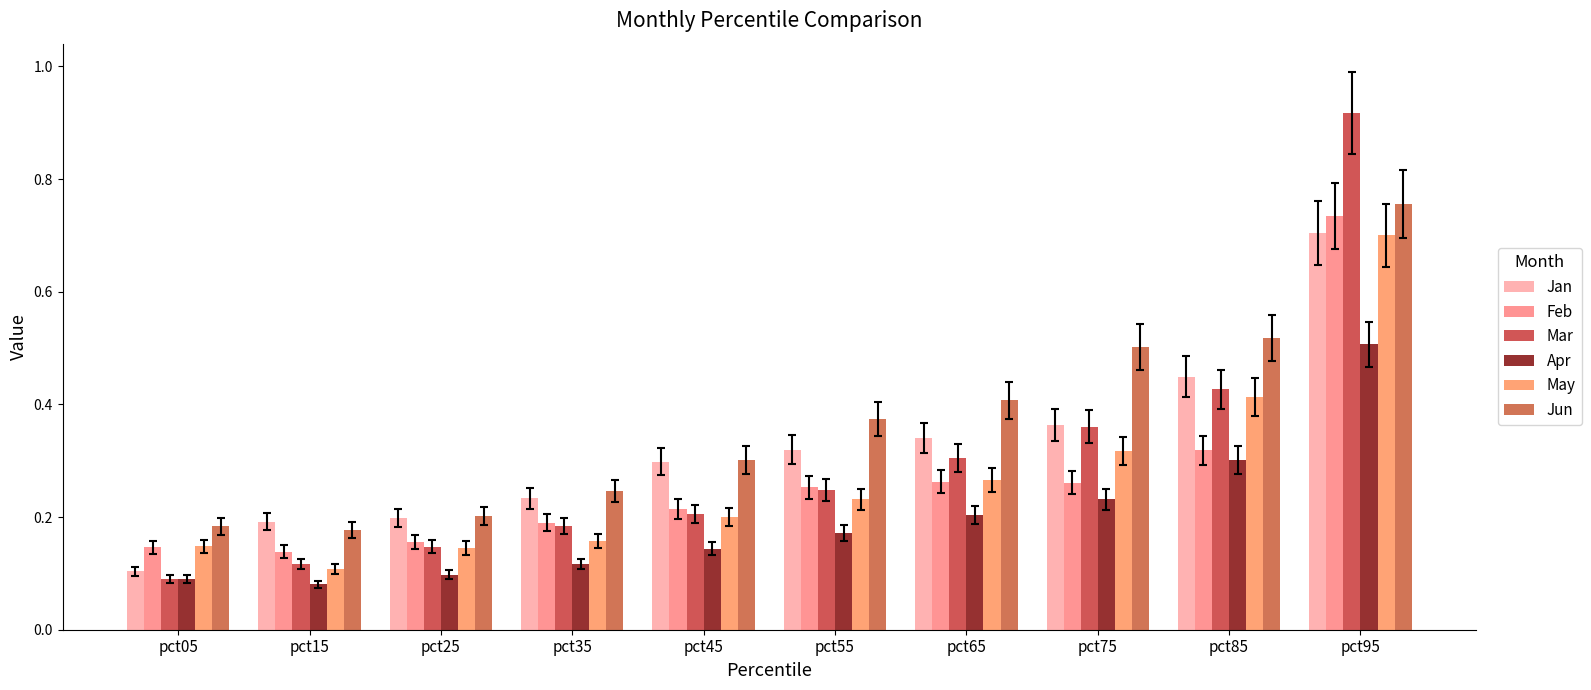

Which series has the largest total across all categories?

Jun